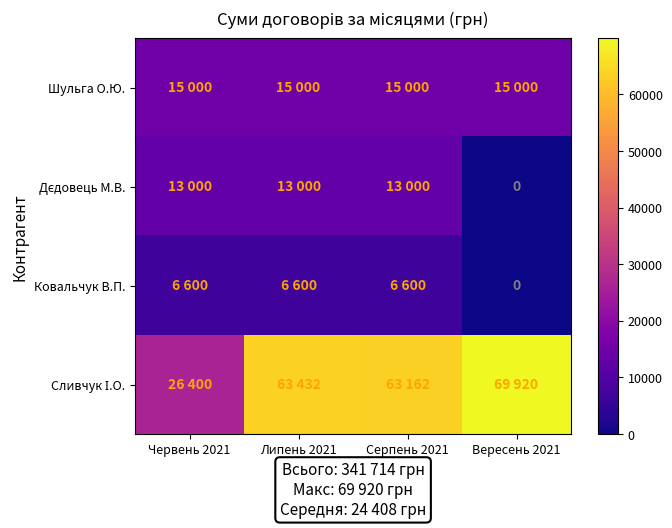

What is the sum of the Ковальчук В.П. values at Серпень 2021 and Липень 2021?

13200